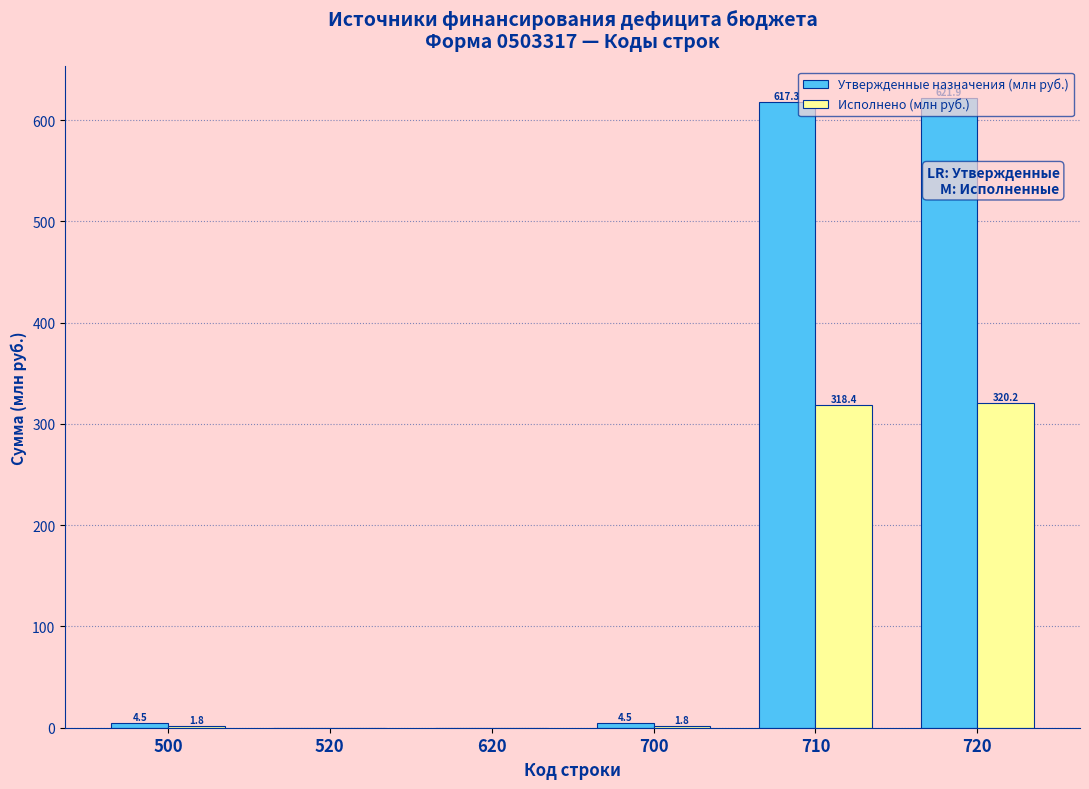

Which series has the largest total across all categories?

Утвержденные назначения (млн руб.)